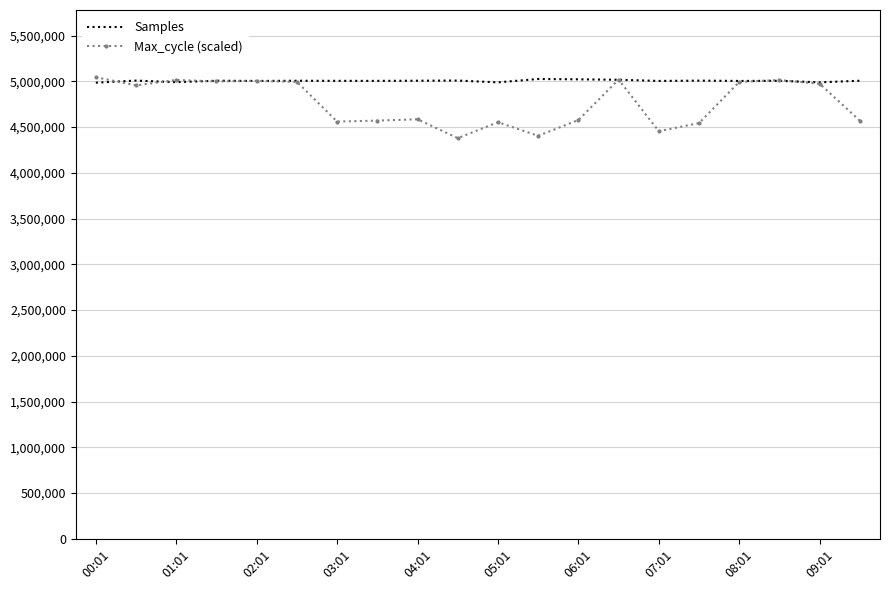

What are all the series names shown in the legend?

Samples, Max_cycle (scaled)